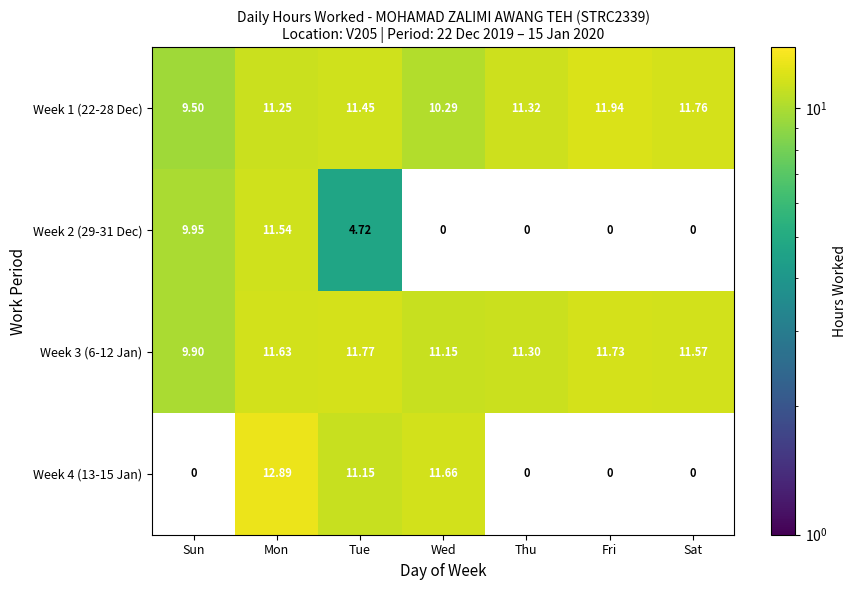

How many values in the Week 2 (29-31 Dec) series exceed 0?

3